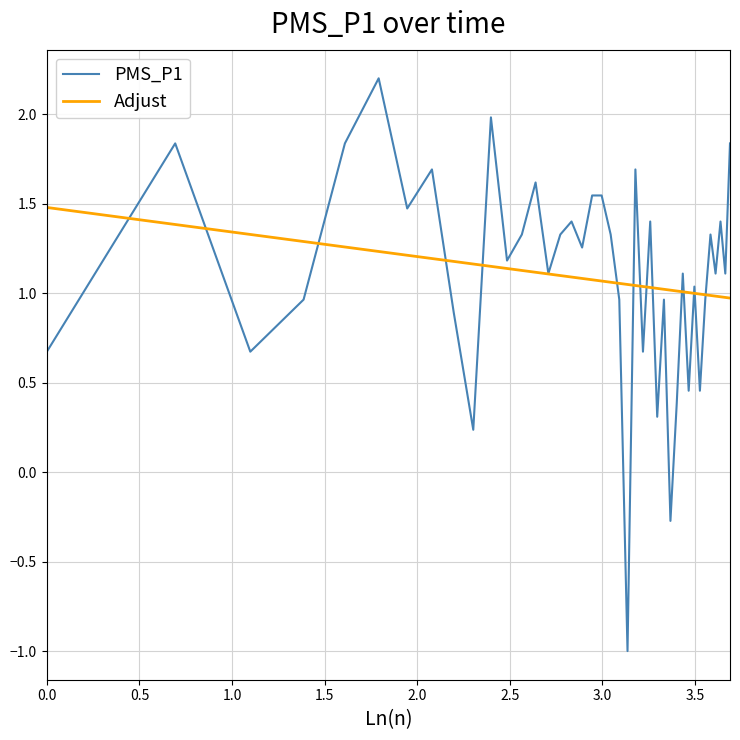

What is the smallest value displayed?

-1.0